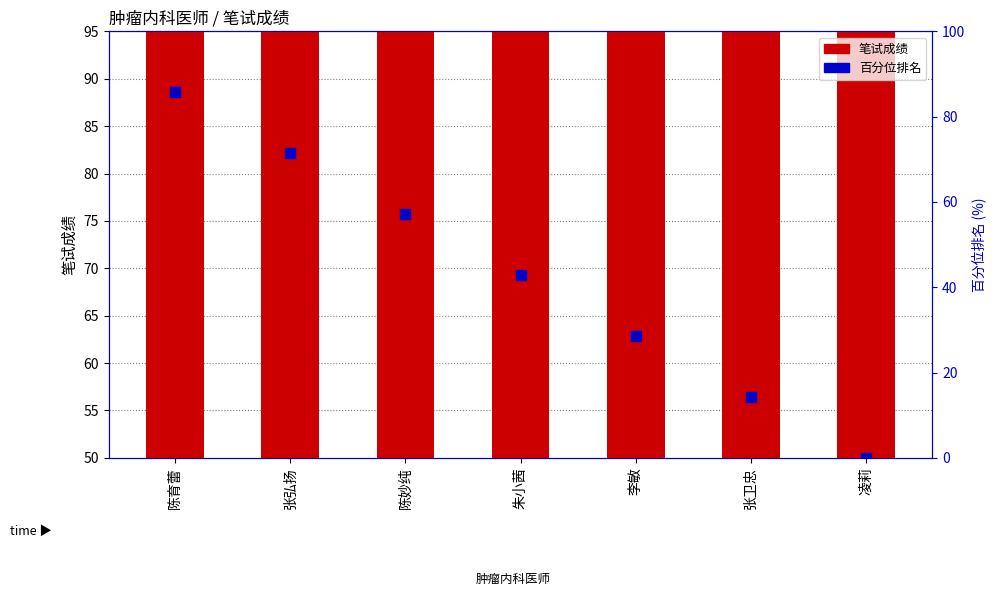

At which category is the sum across all series the highest?

陈育蕾